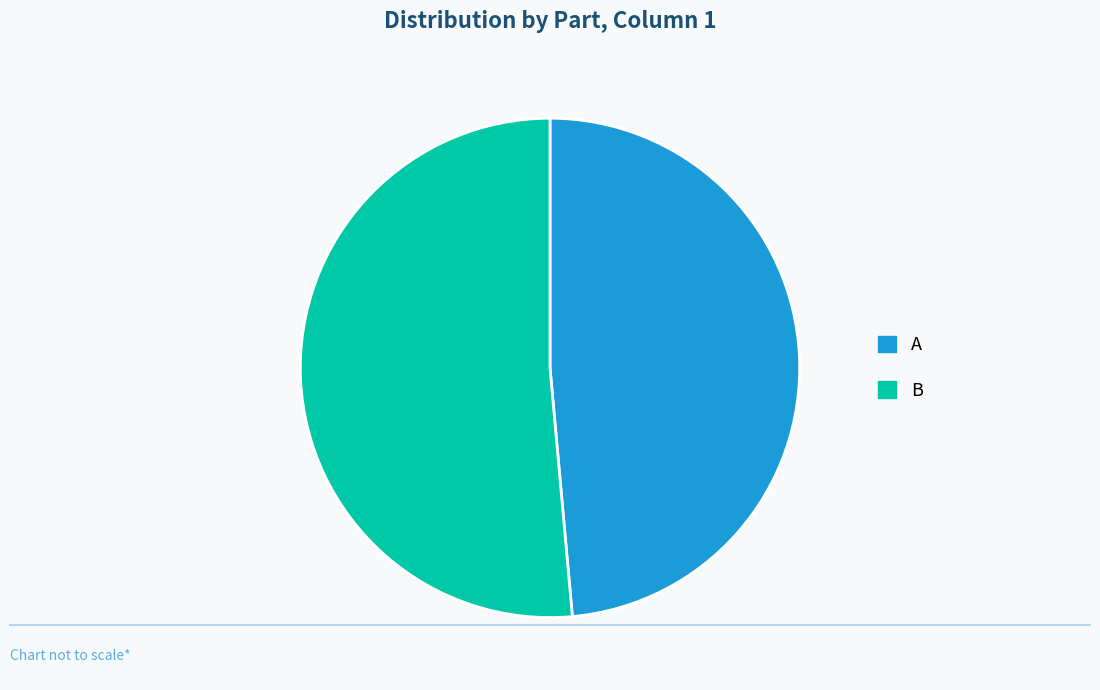

Approximately how many times larger is the value at B compared to A?

1.1